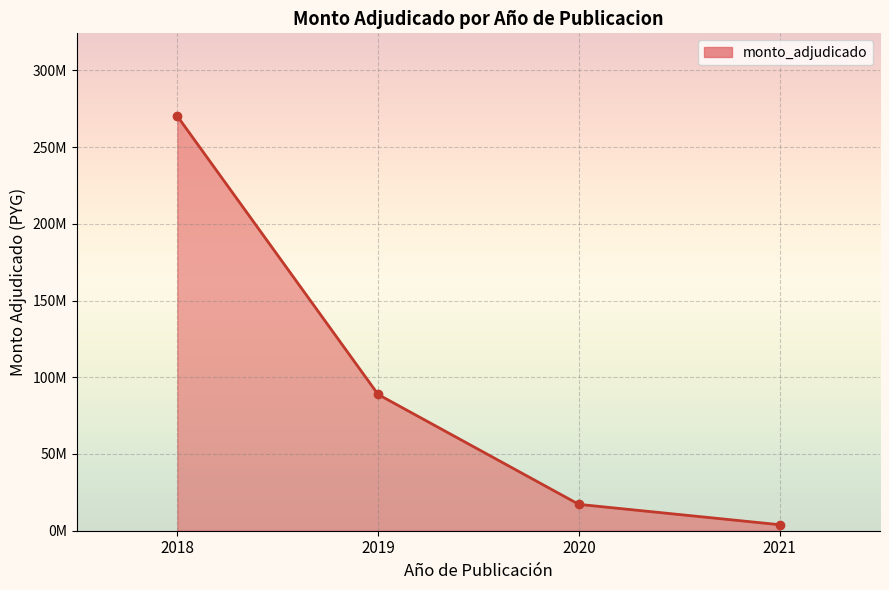

List the labels in order of value, largest first.

2018, 2019, 2020, 2021